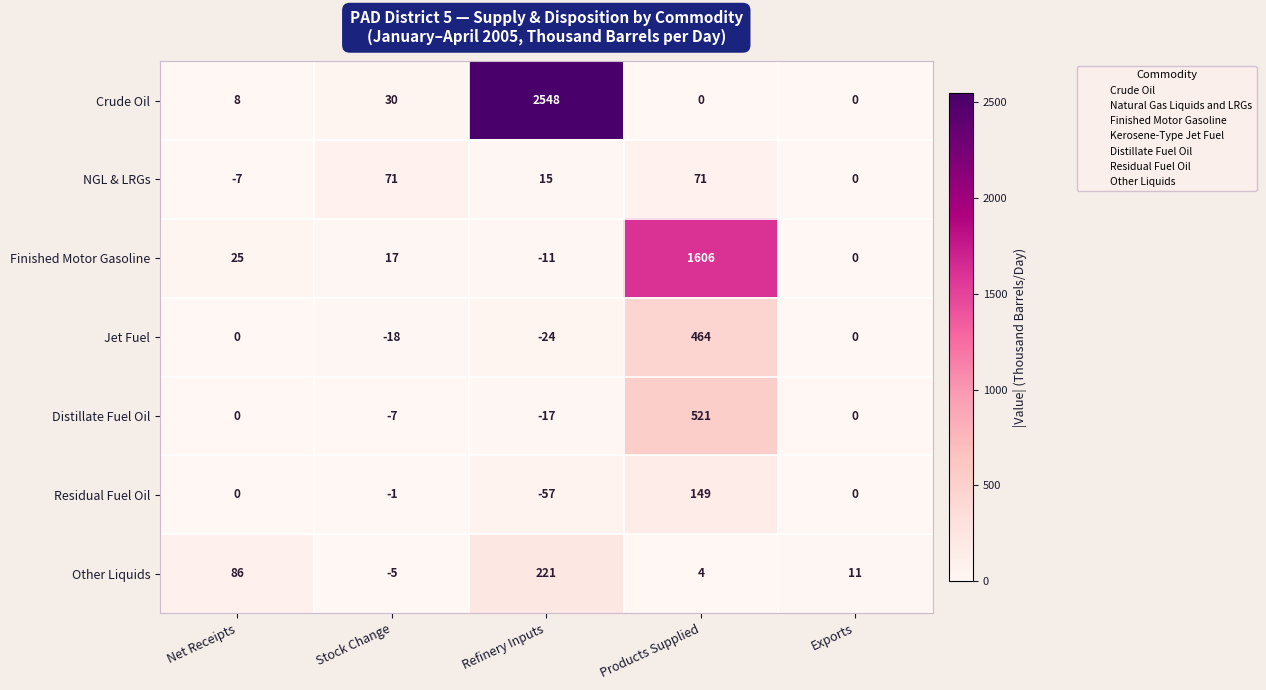

True or false: Distillate Fuel Oil has a value of -5 at Refinery Inputs.

False